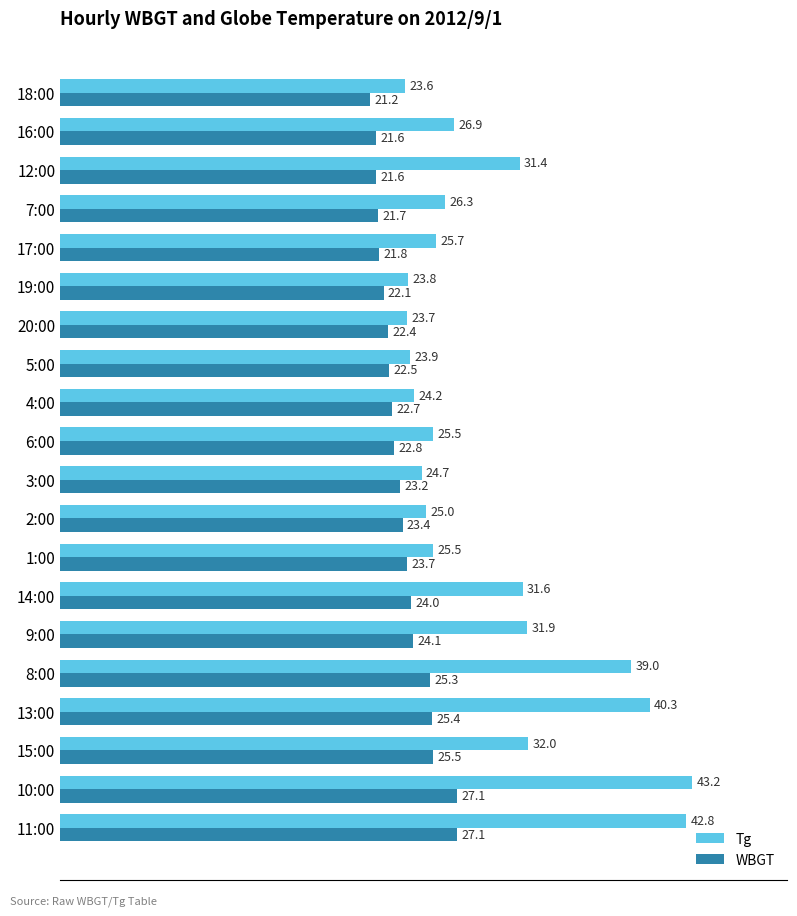

How many data points in WBGT are above 23?

10